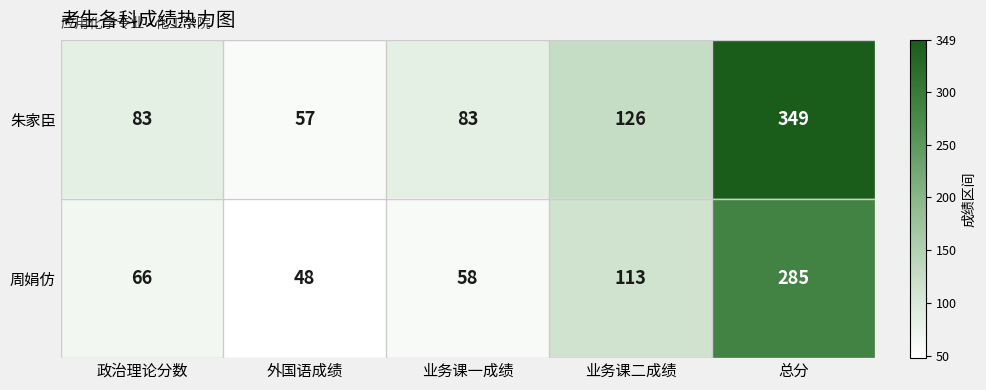

Reading left to right, extract all data points from this chart.

朱家臣: 政治理论分数=83	外国语成绩=57	业务课一成绩=83	业务课二成绩=126	总分=349
周娟仿: 政治理论分数=66	外国语成绩=48	业务课一成绩=58	业务课二成绩=113	总分=285